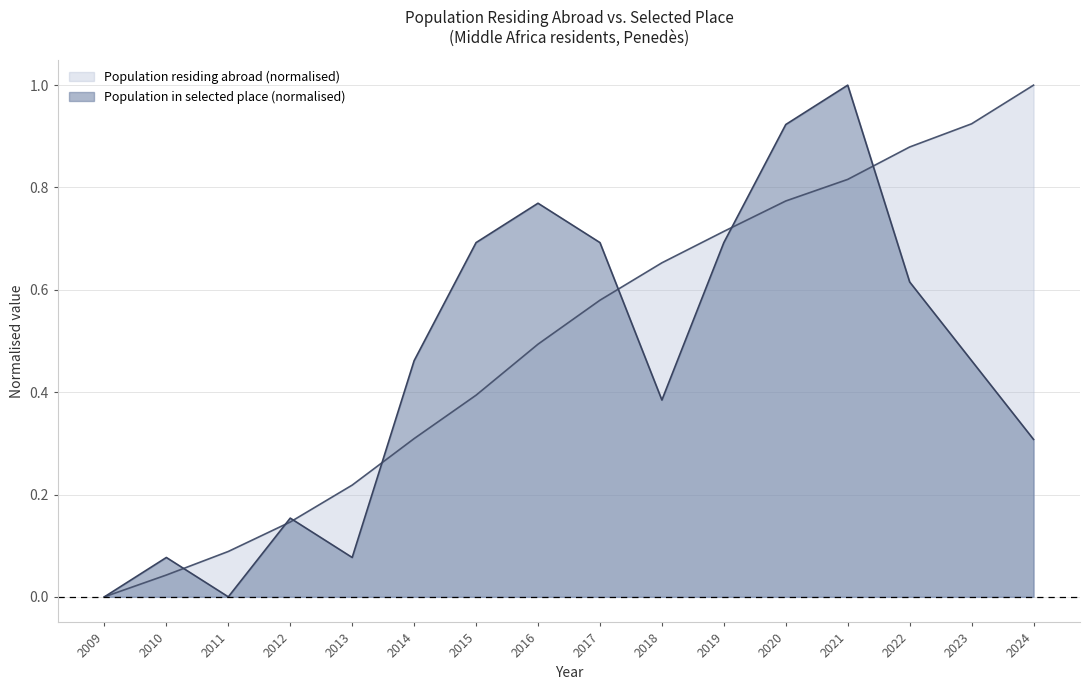

Rank the series by their average value, from highest to lowest.

Population residing abroad (normalised), Population in selected place (normalised)